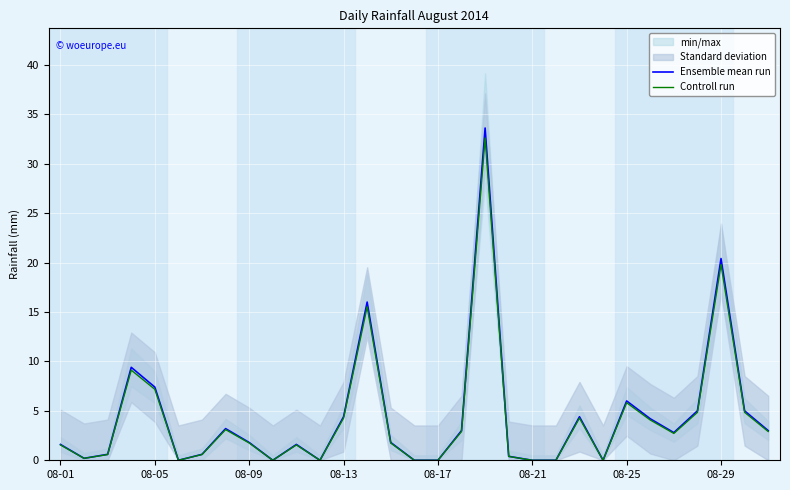

The value of Controll run at 08-05 is 7.2. True or false?

True